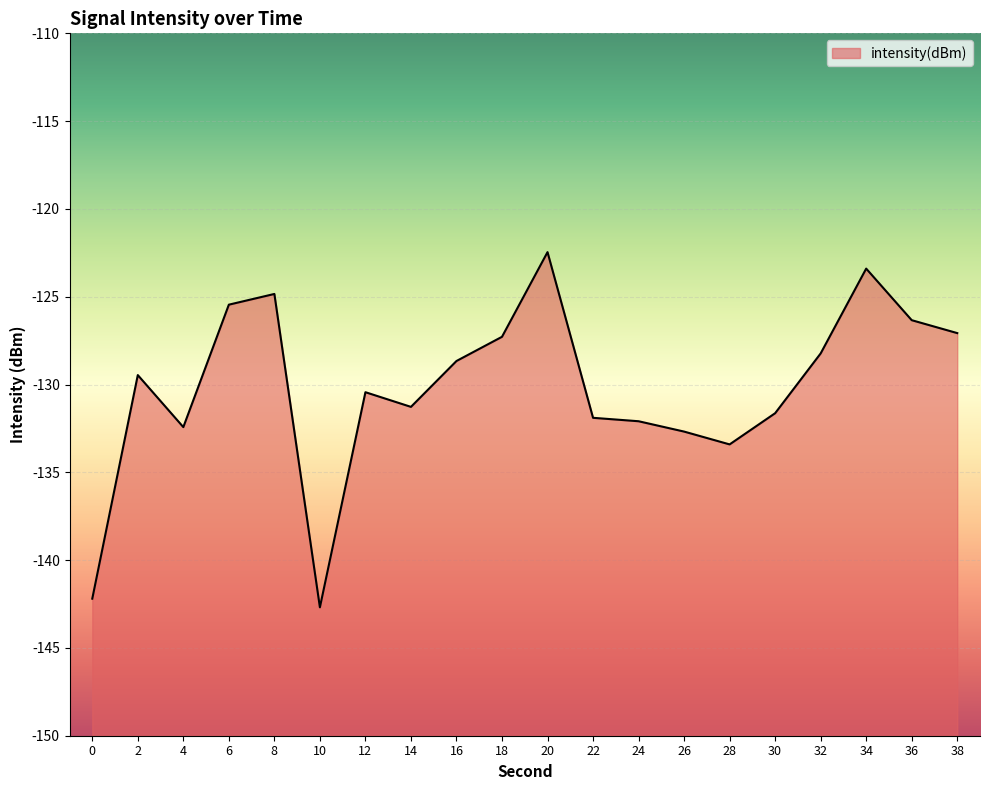

What is the smallest value displayed?

-142.7